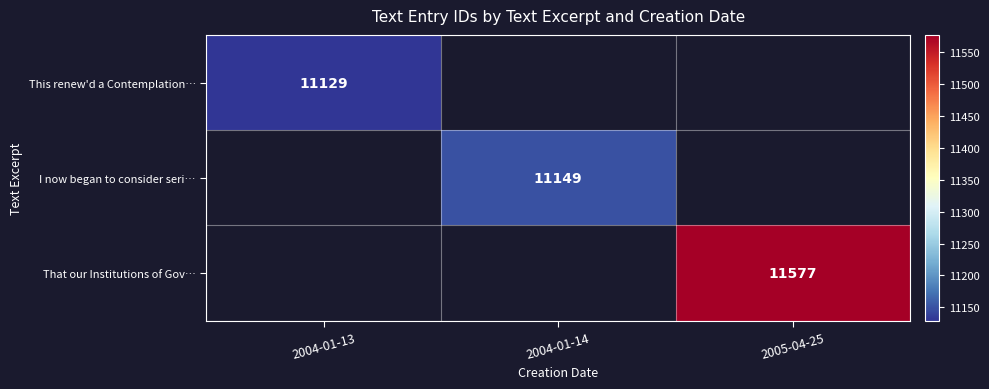

At which category does the chart reach its minimum across all series?

2004-01-13